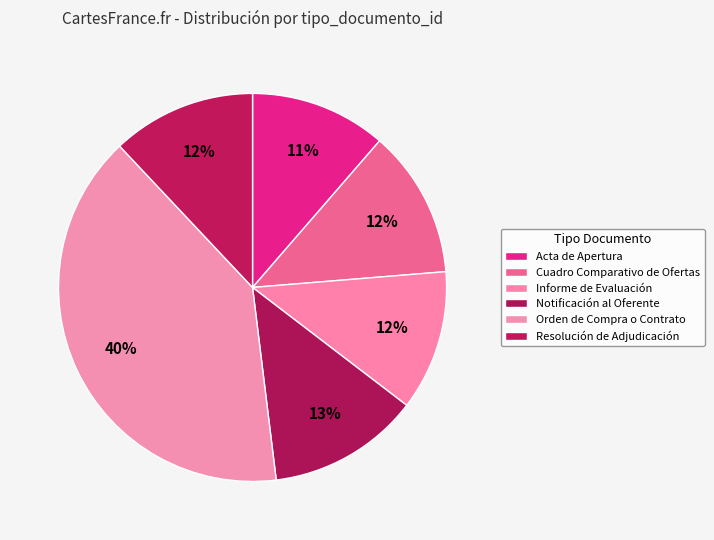

Count the number of slices in the pie.

6